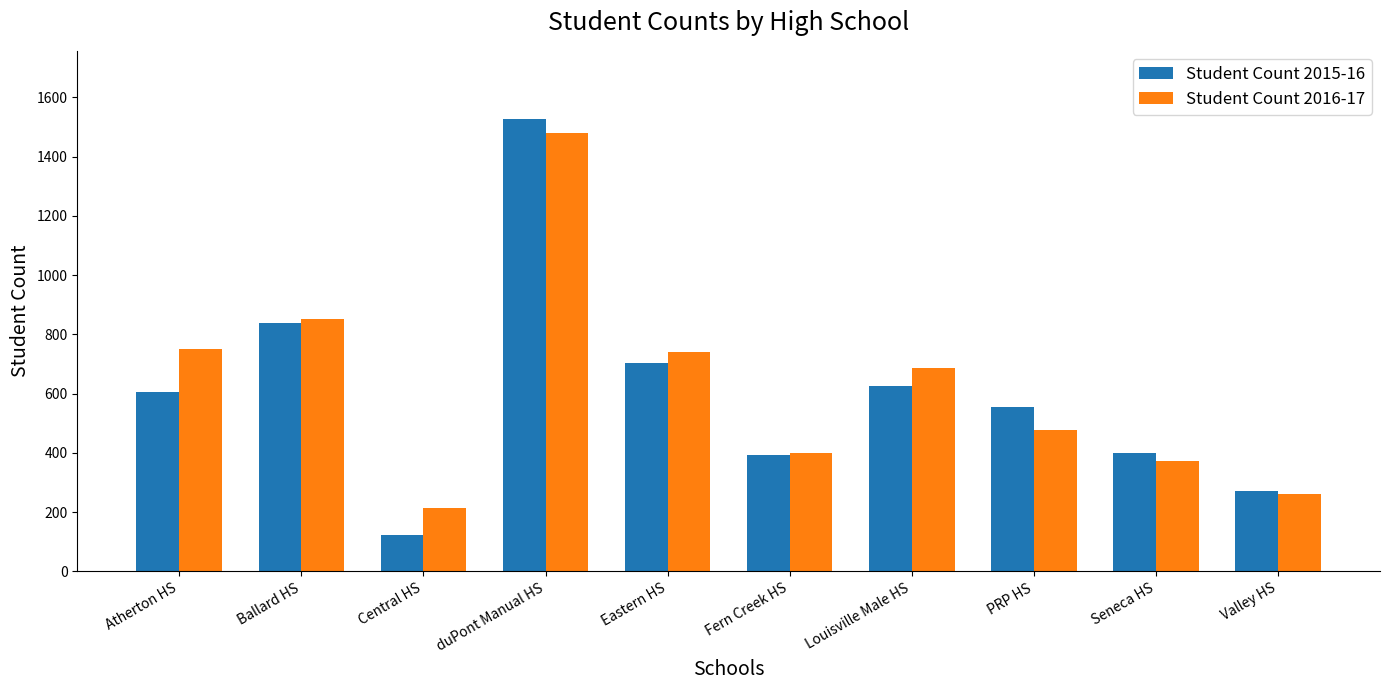

Rank the series by their average value, from lowest to highest.

Student Count 2015-16, Student Count 2016-17